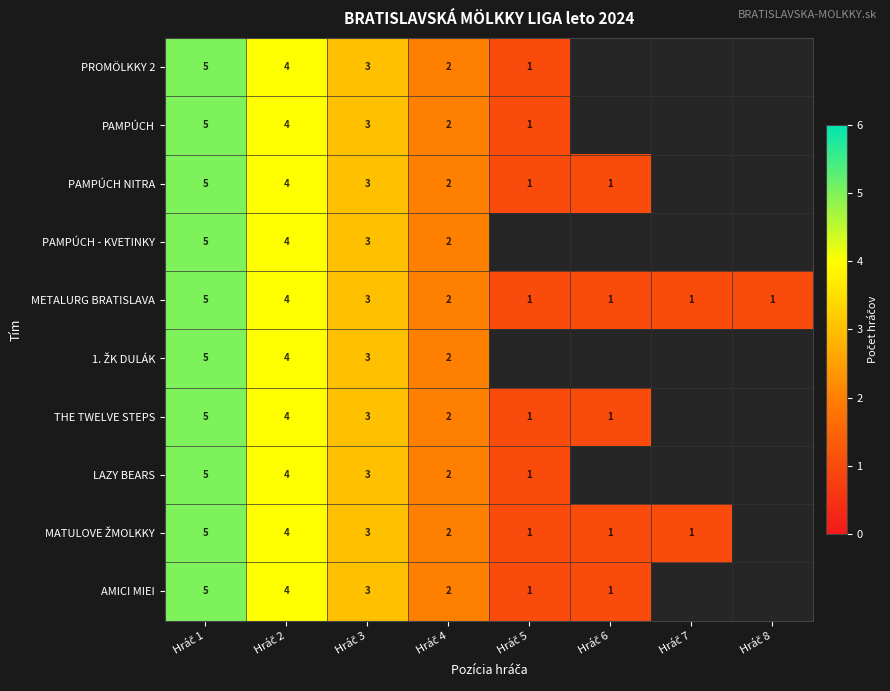

What is the sum of all METALURG BRATISLAVA values?

18